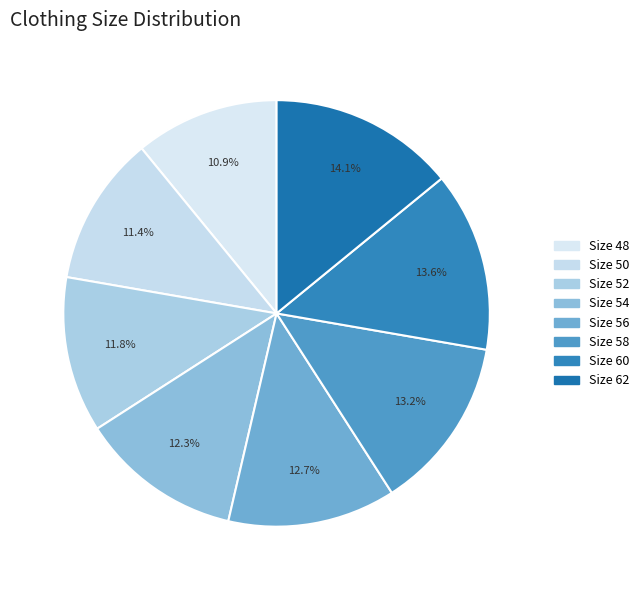

To the nearest percent, what is the difference between the largest and smallest slice percentages?

3%